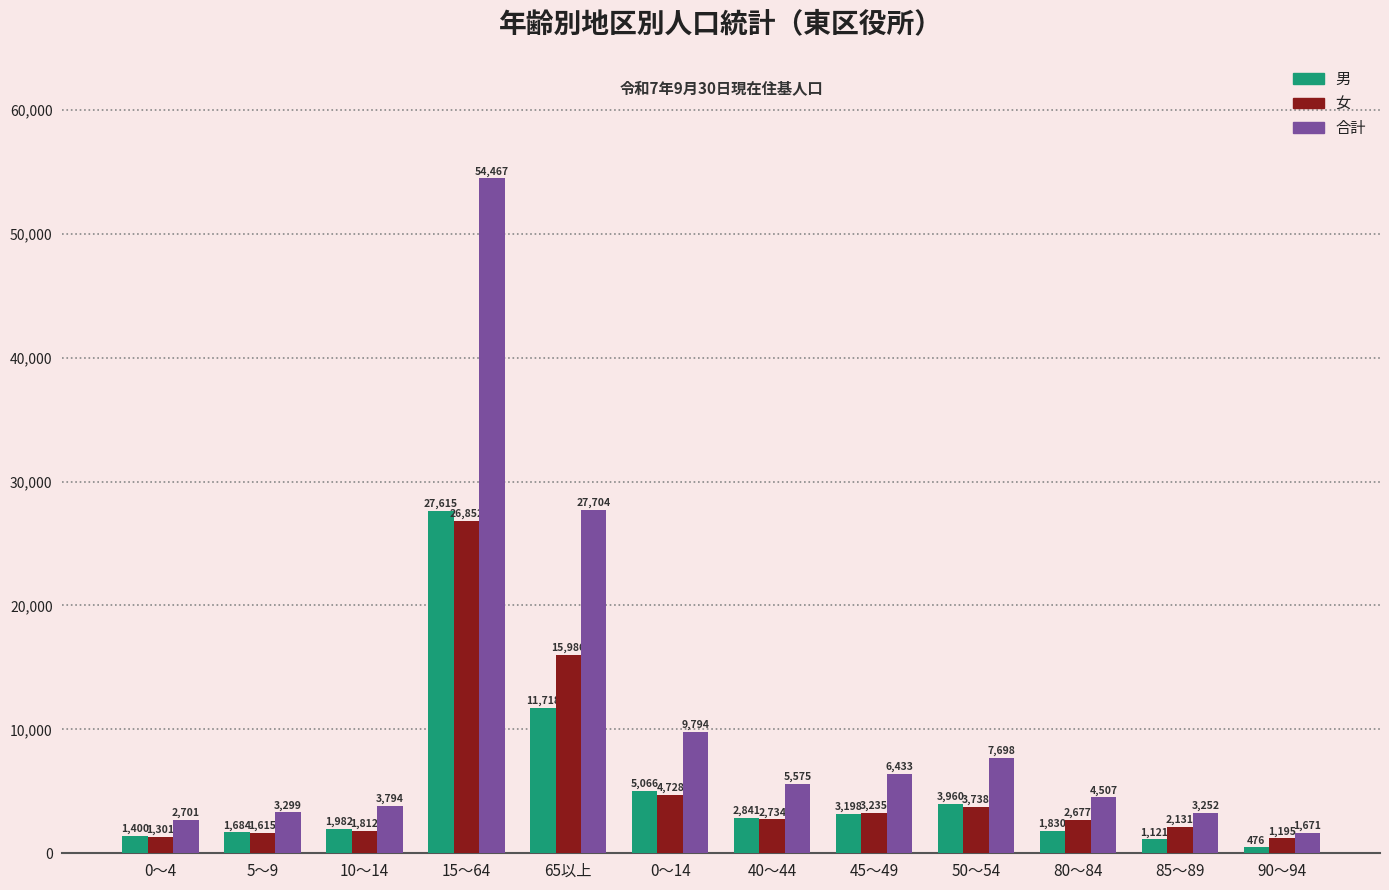

Between 65以上 and 0～14, which series saw the biggest shift?

合計